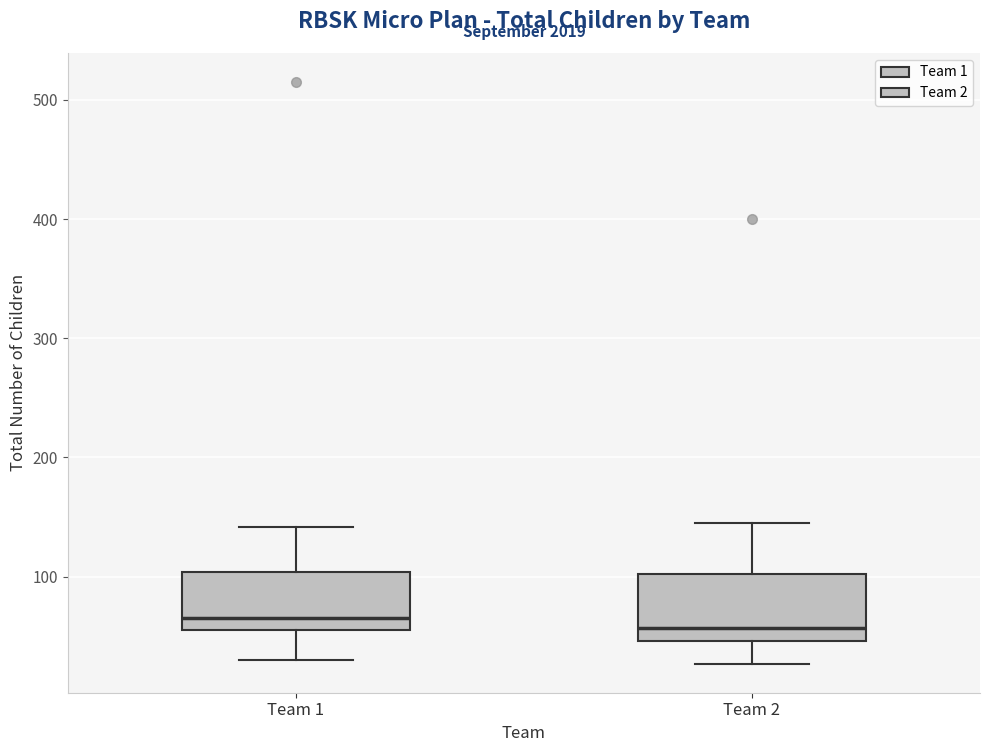

Reading left to right, read every box against the y-axis: the position of its median line, the range the box covers, and the ends of its whiskers. The values are not printed on the chart, so give them approximately, as read against the axis.

Team 1: median 70, box 60 to 100, whiskers 30 to 140
Team 2: median 60, box 50 to 100, whiskers 30 to 150